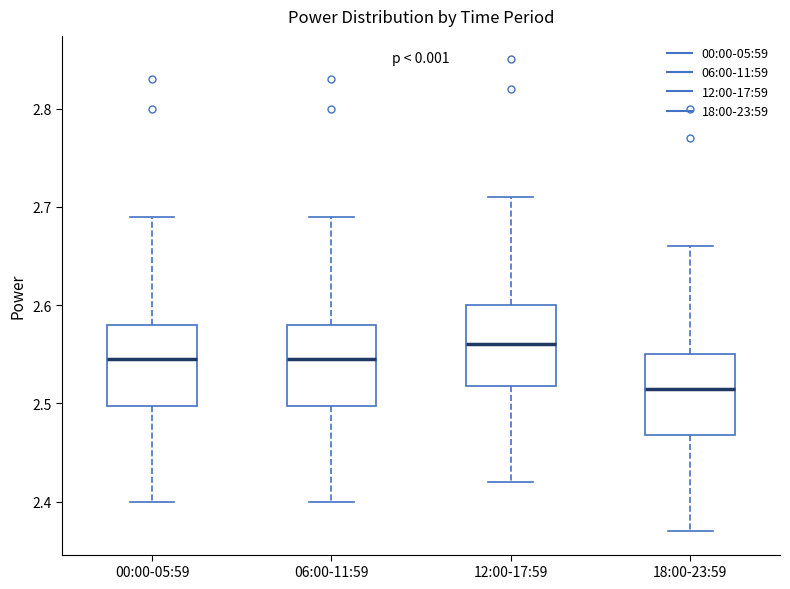

Where is the lower edge of the box for 00:00-05:59 on the y-axis? The values are not printed on the chart, so give them approximately, as read against the axis.

2.50